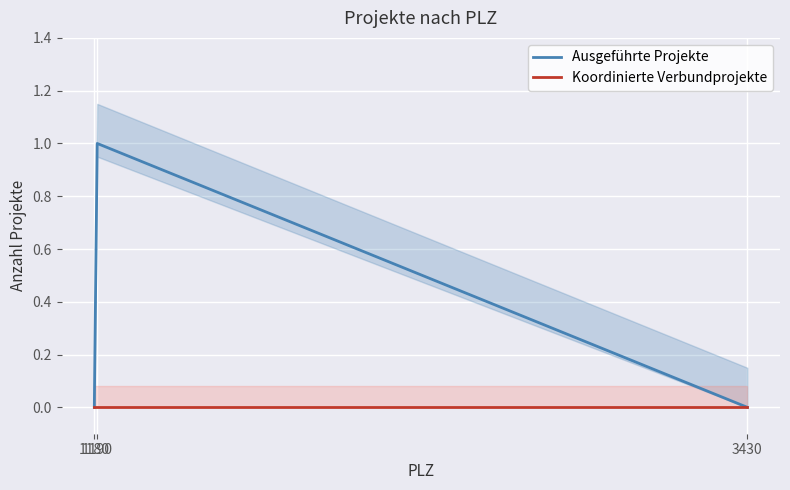

At which category is the sum across all series the highest?

1190